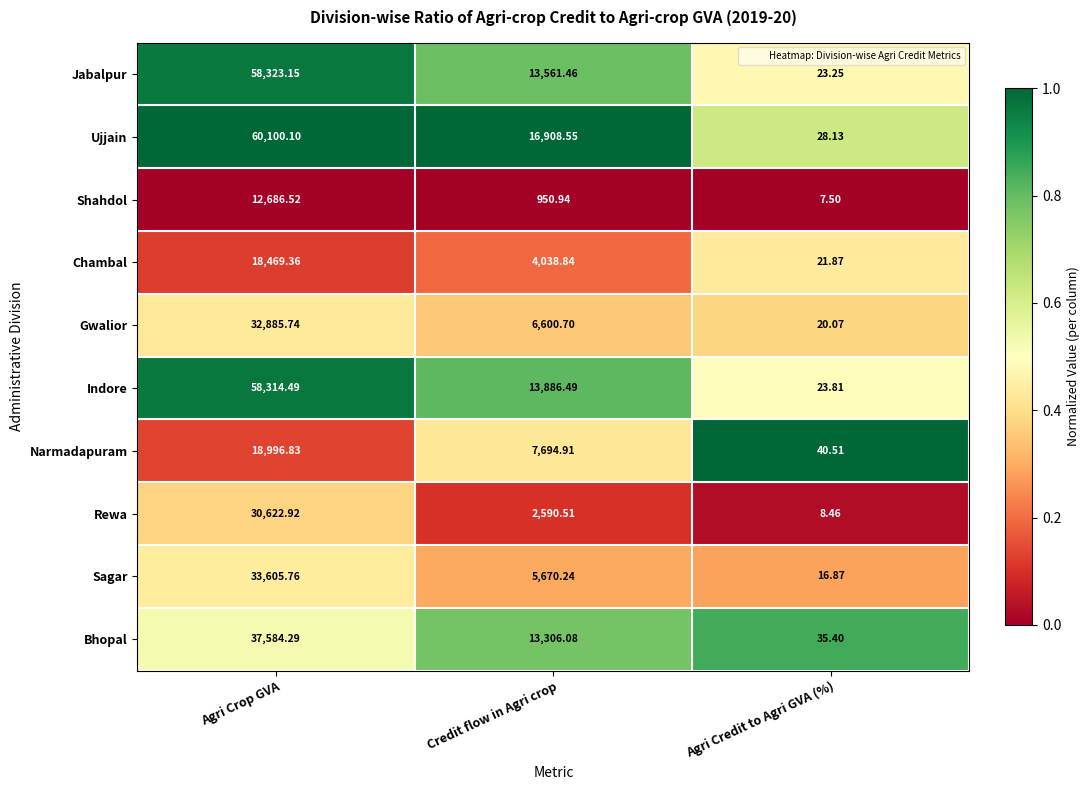

Which label corresponds to the largest value in the chart?

Agri Crop GVA